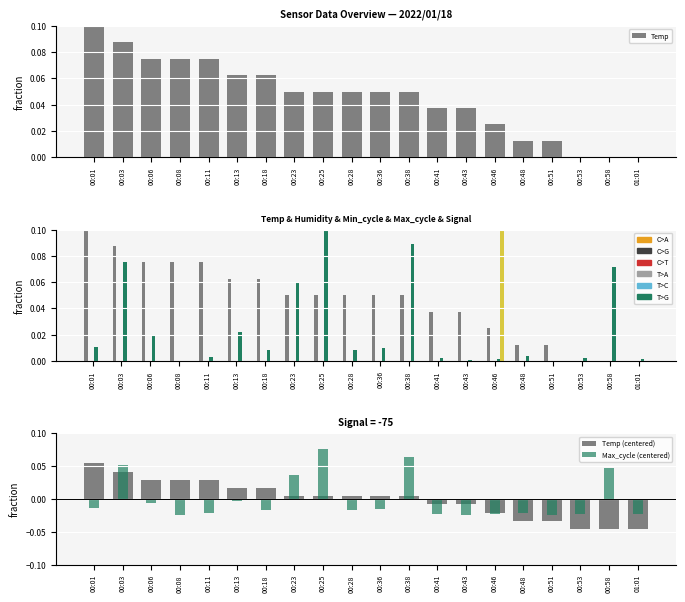

What is the label of the 3rd bar from the right?

00:53